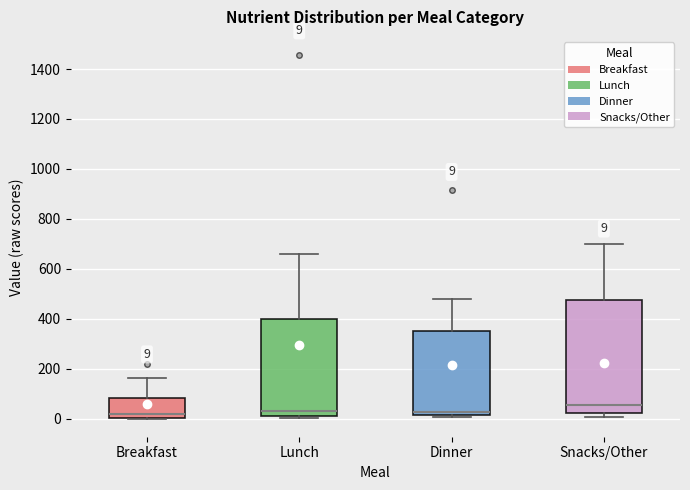

Which box is the tallest, from its lower edge to its upper edge?

Snacks/Other